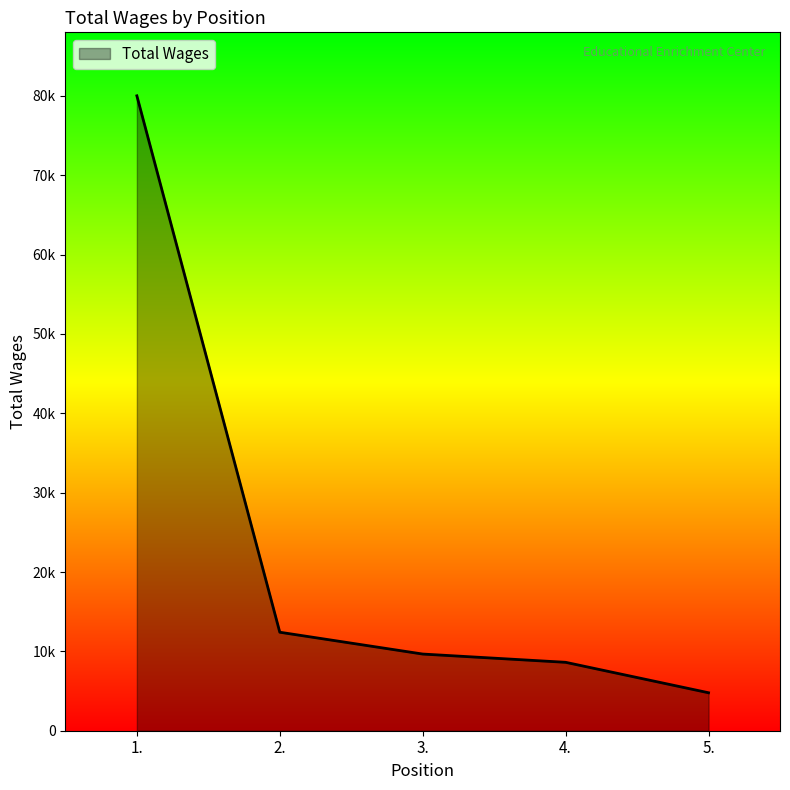

What is the difference between the maximum and minimum values?

75230